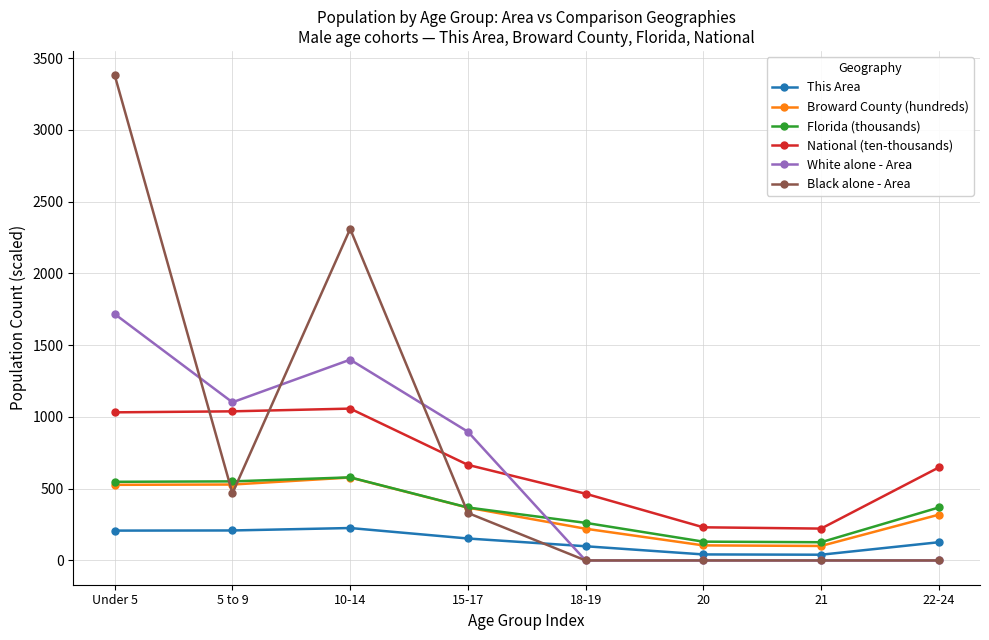

Where is White alone - Area nearest to the value 858?

15-17